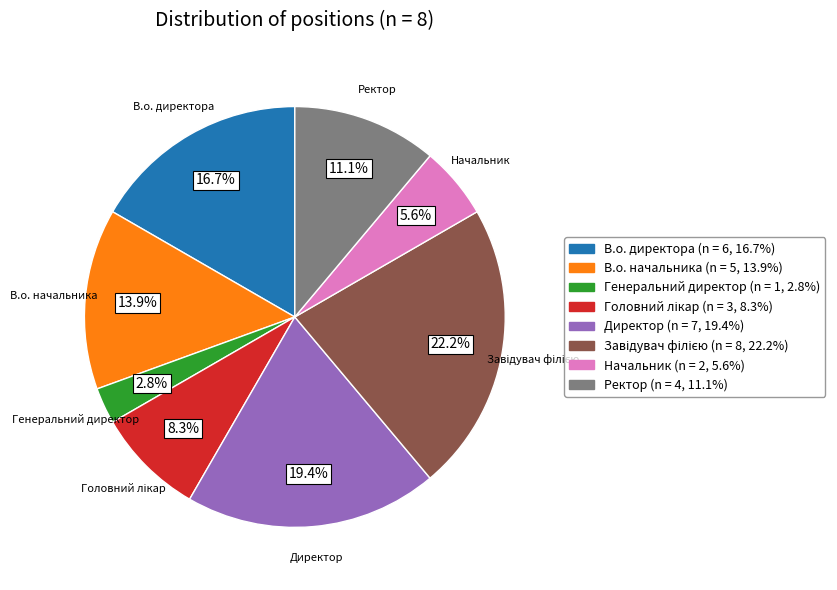

Is it true that Директор is 9% of the pie?

False